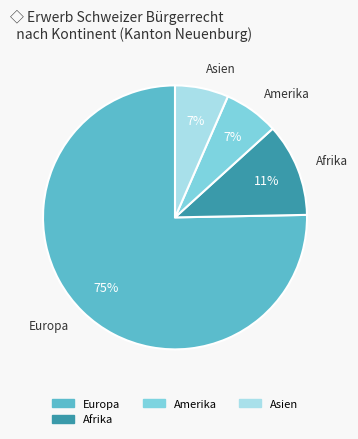

Count the number of slices in the pie.

4